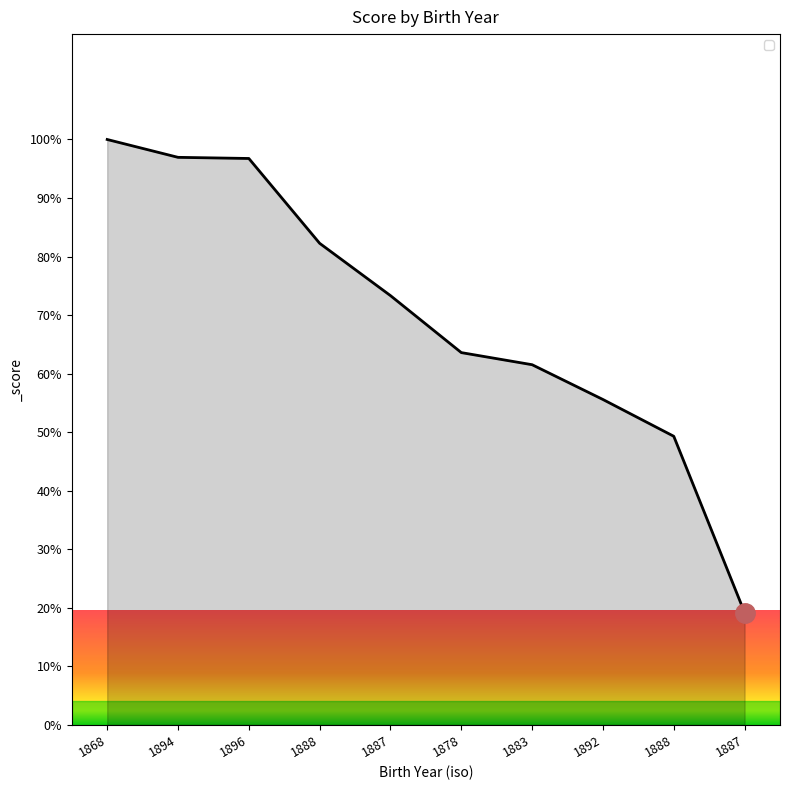

What is the greatest value displayed?

100.0